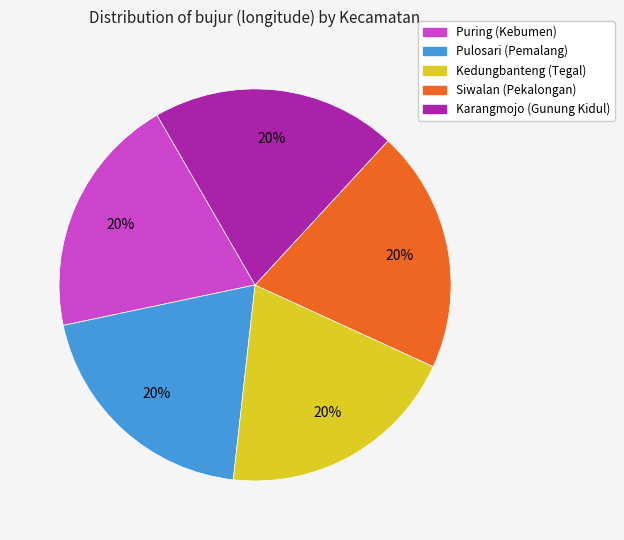

To the nearest percent, what percentage of the pie is Puring (Kebumen)?

20%